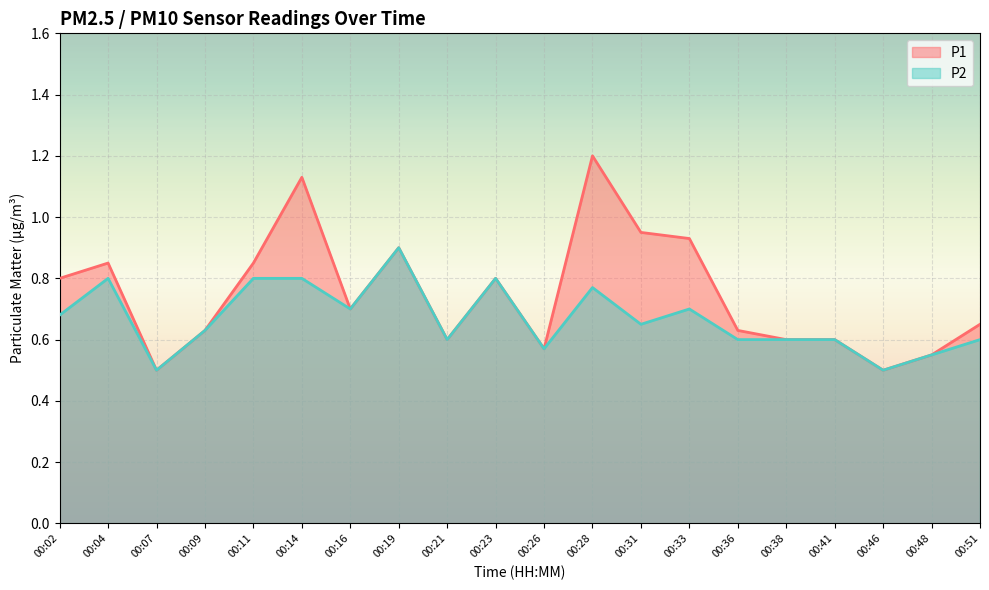

At which category does P2 reach its first local peak?

00:04